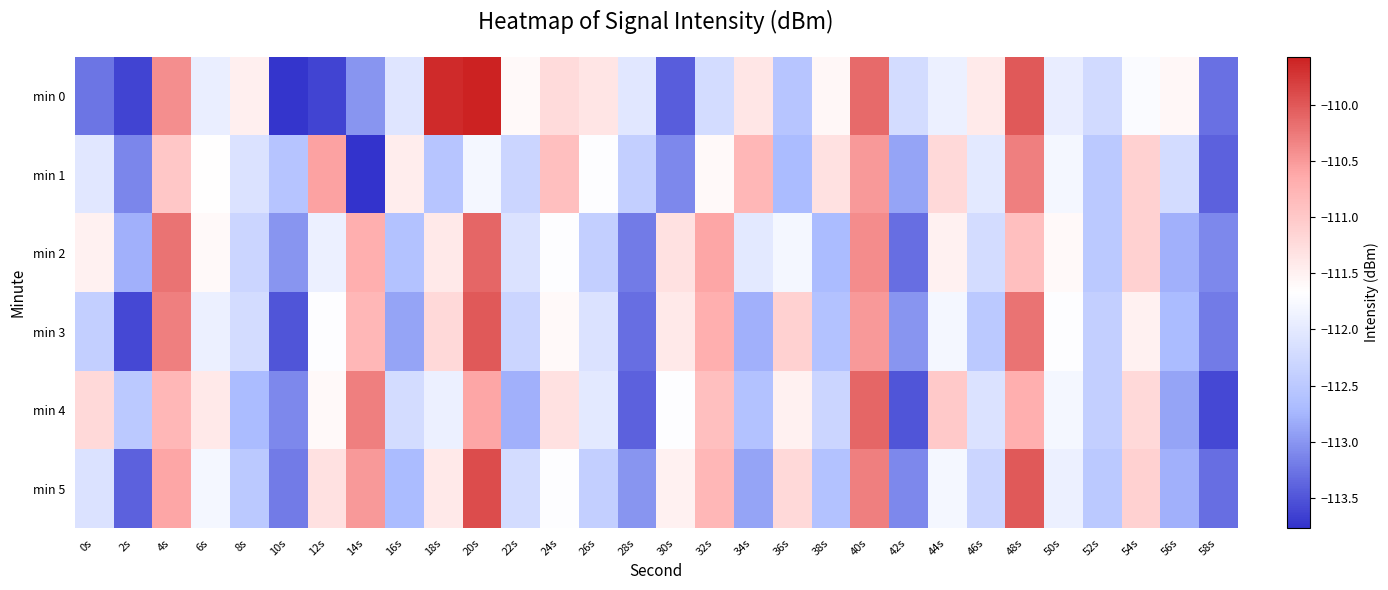

At 28s, list the series in order from largest to smallest.

min 0, min 1, min 5, min 2, min 3, min 4